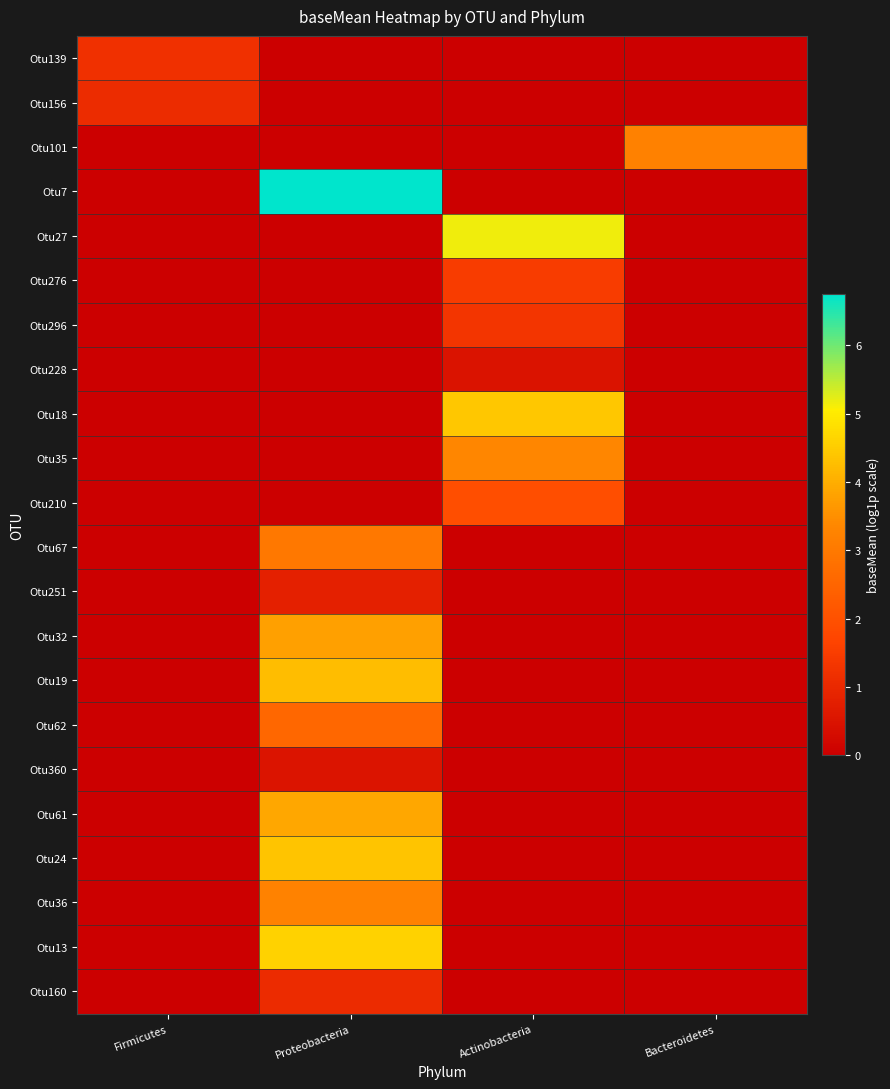

List the series in order of their peak value, lowest first.

Otu228, Otu360, Otu251, Otu160, Otu156, Otu139, Otu296, Otu276, Otu210, Otu62, Otu67, Otu101, Otu36, Otu35, Otu32, Otu61, Otu19, Otu24, Otu18, Otu13, Otu27, Otu7